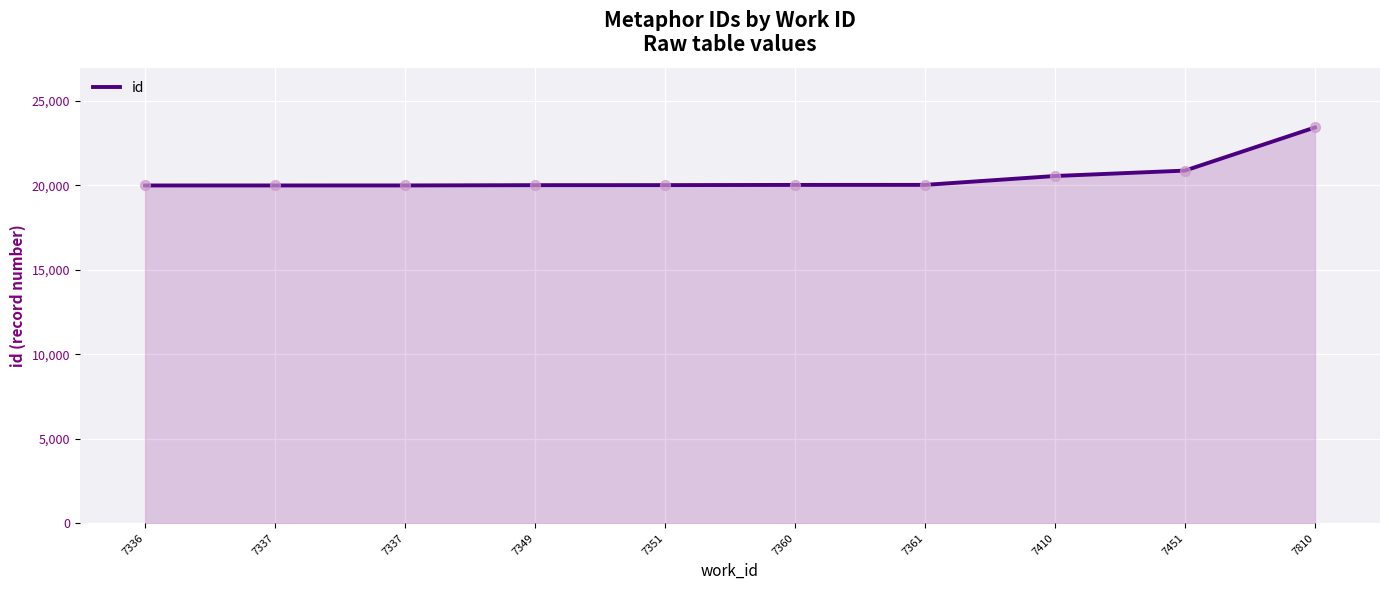

What is the ratio of the value at 7351 to the value at 7810?

0.9